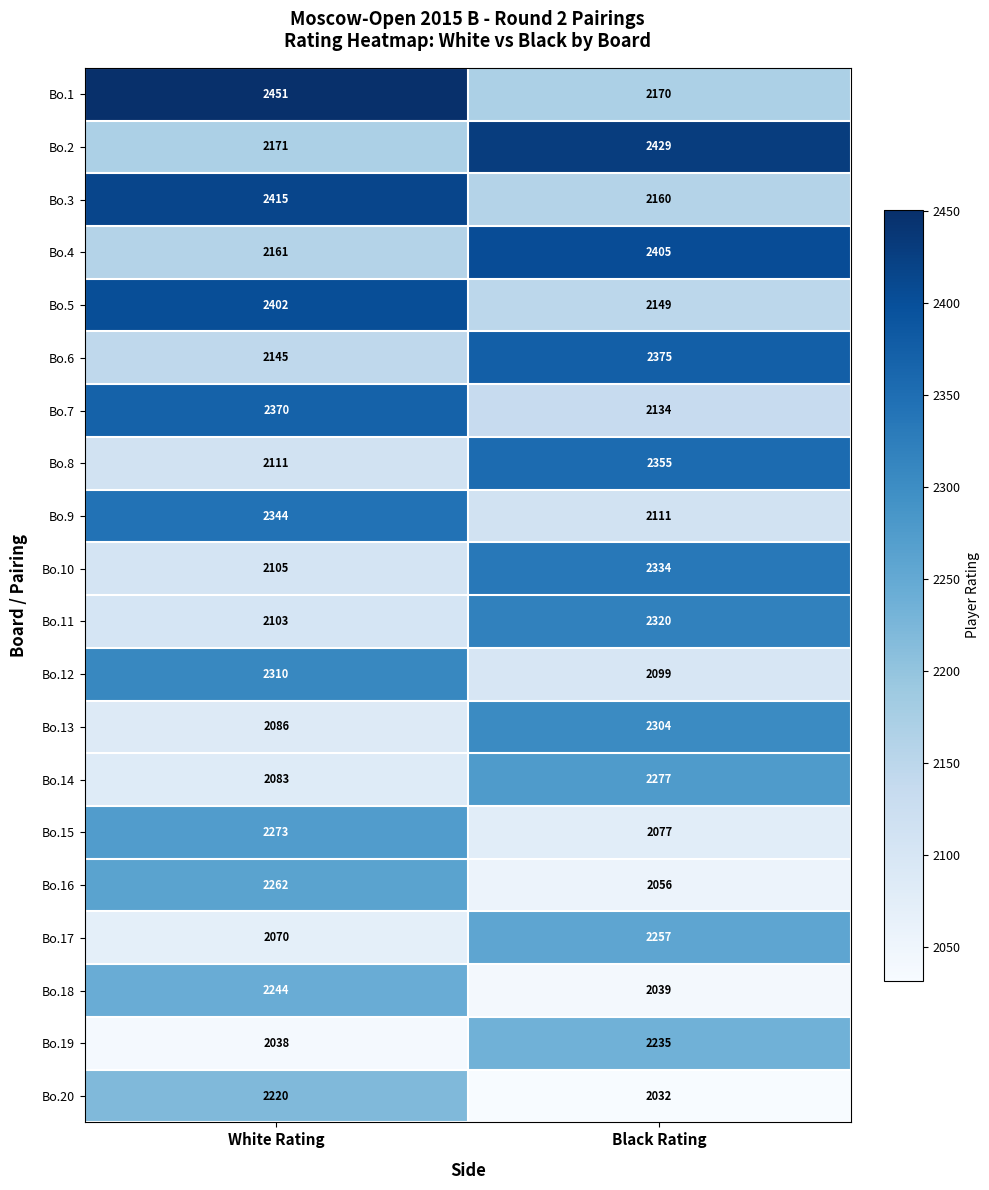

At how many categories does at least one series exceed 2143?

2